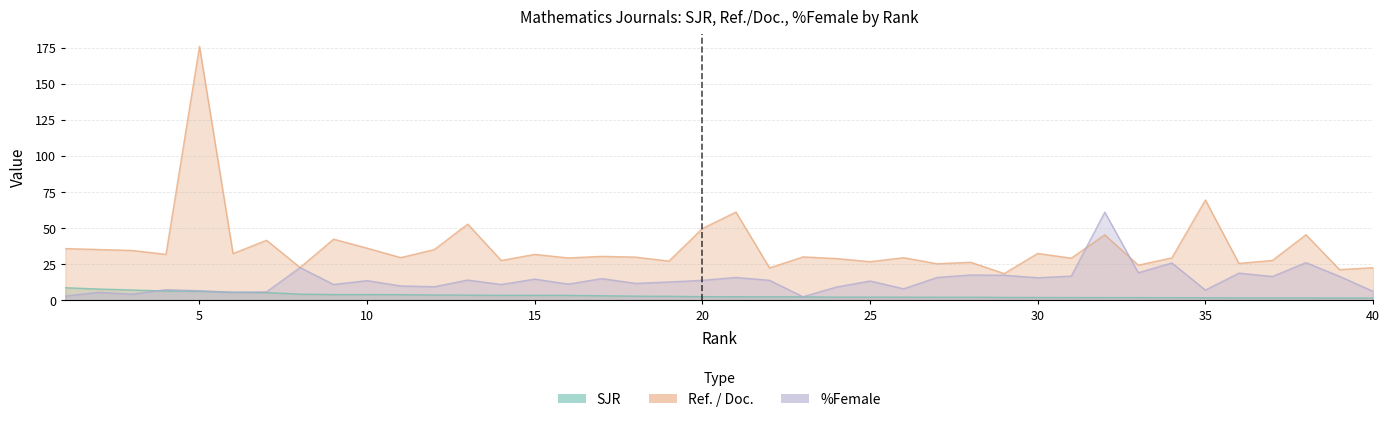

List the labels in order of SJR value, smallest first.

40, 39, 38, 37, 36, 35, 34, 33, 32, 31, 30, 29, 28, 27, 26, 25, 24, 23, 22, 21, 20, 19, 18, 17, 16, 15, 14, 13, 12, 11, 10, 9, 8, 7, 6, 5, 4, 3, 2, 1